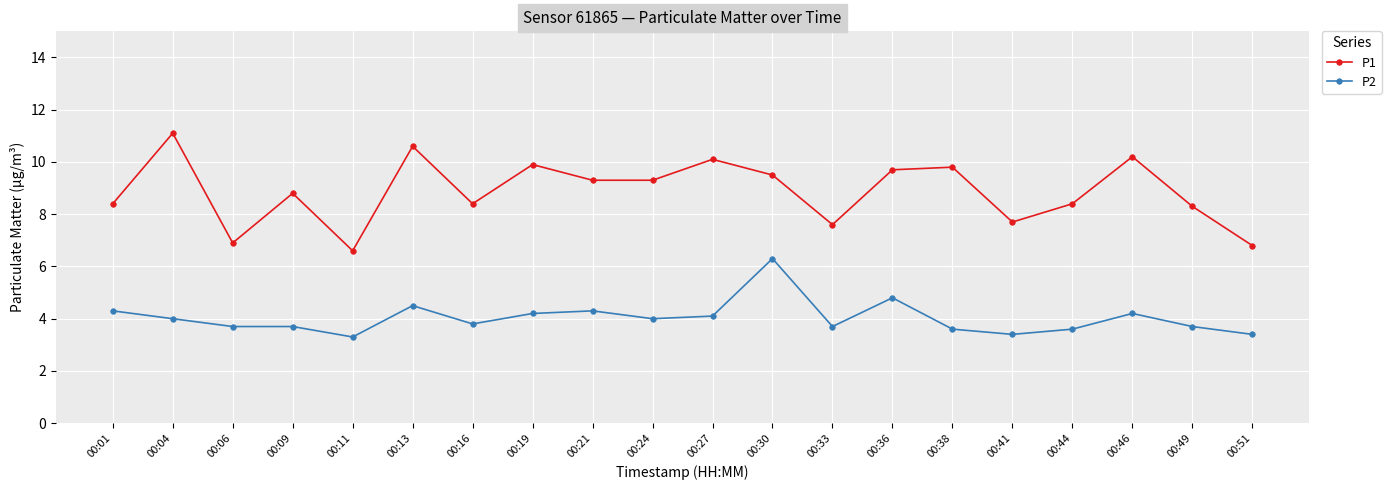

Read the P2 value at 00:16.

3.8